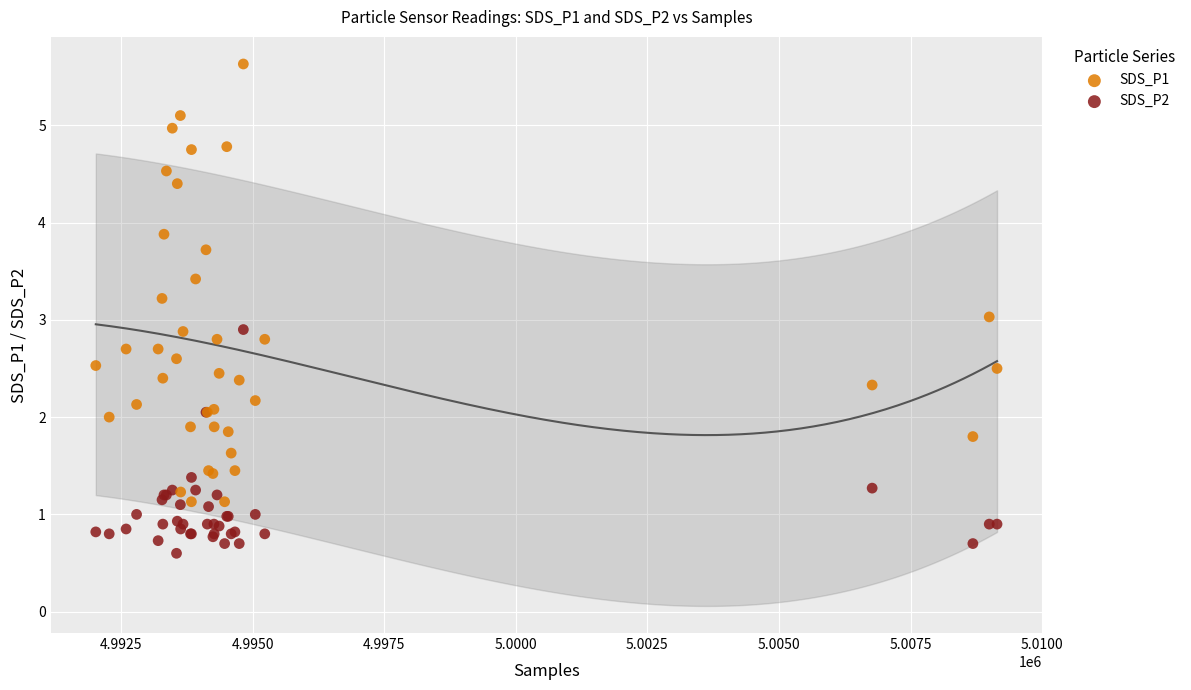

Which series has the largest Y range (max minus min)?

SDS_P1